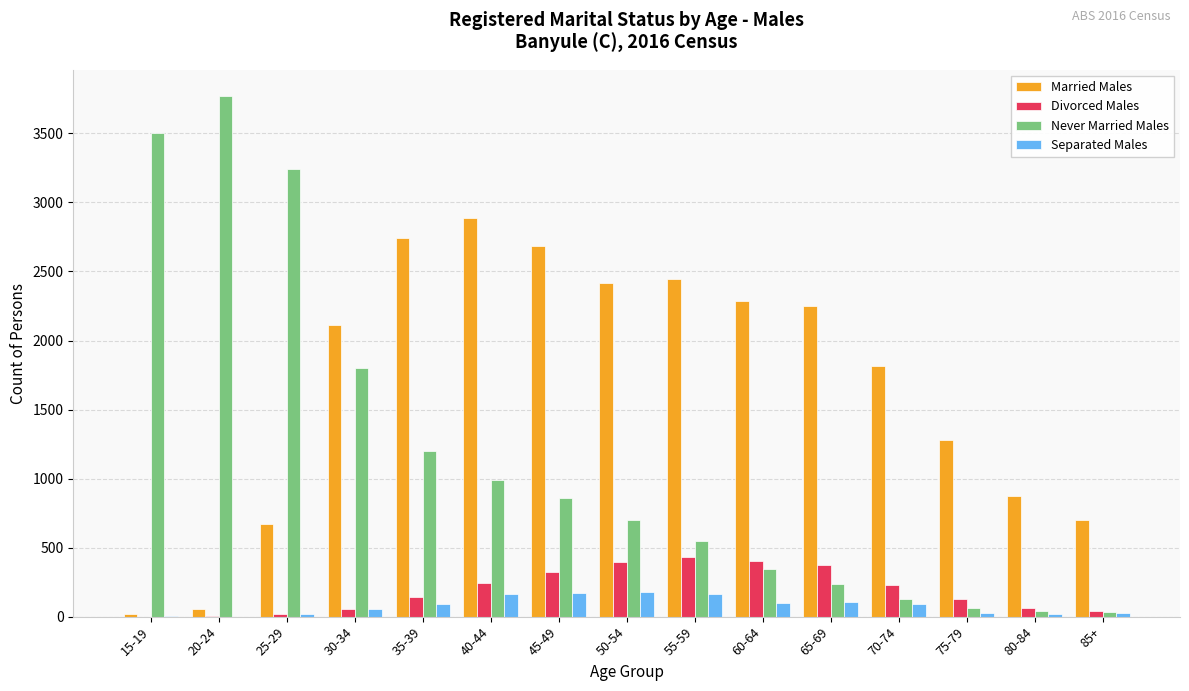

Which series has the largest total across all categories?

Married Males